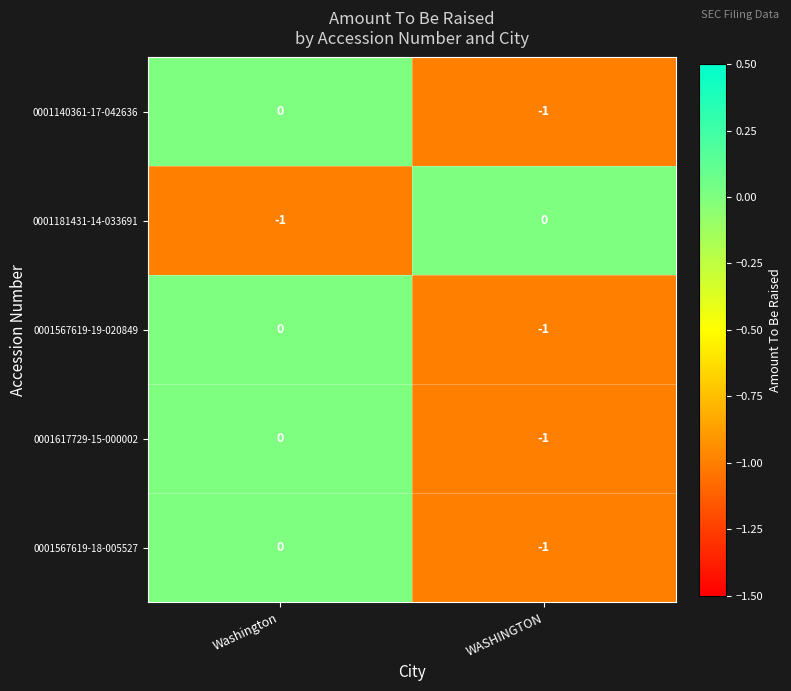

At which label is 0001567619-19-020849 closest to 0?

Washington